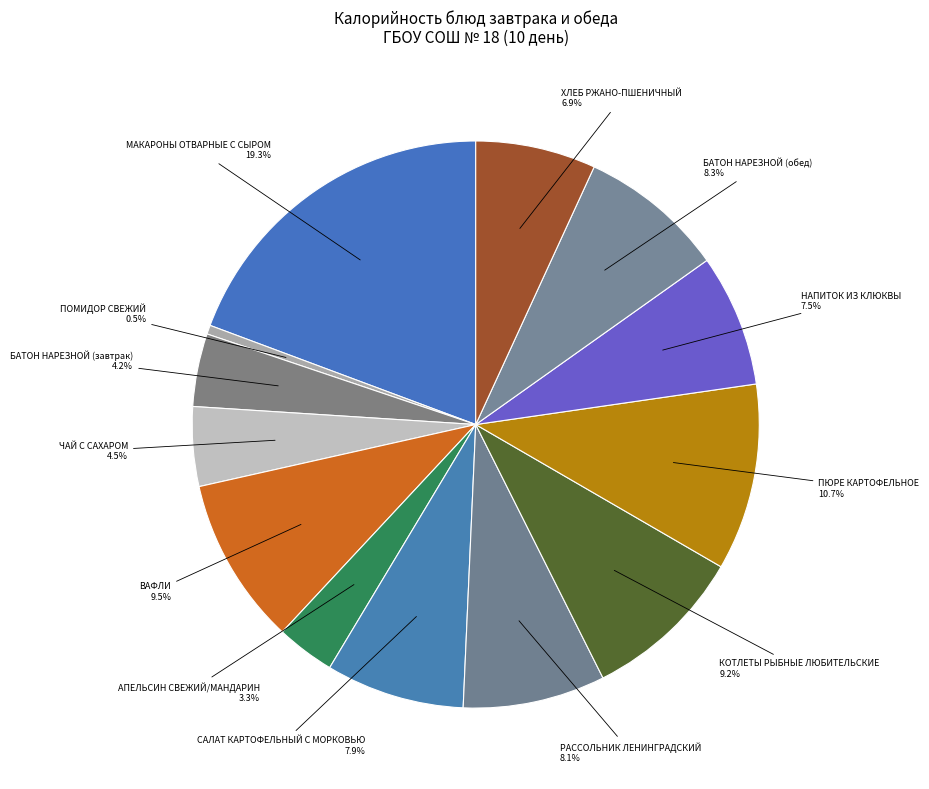

Is it true that РАССОЛЬНИК ЛЕНИНГРАДСКИЙ is 8% of the pie?

True